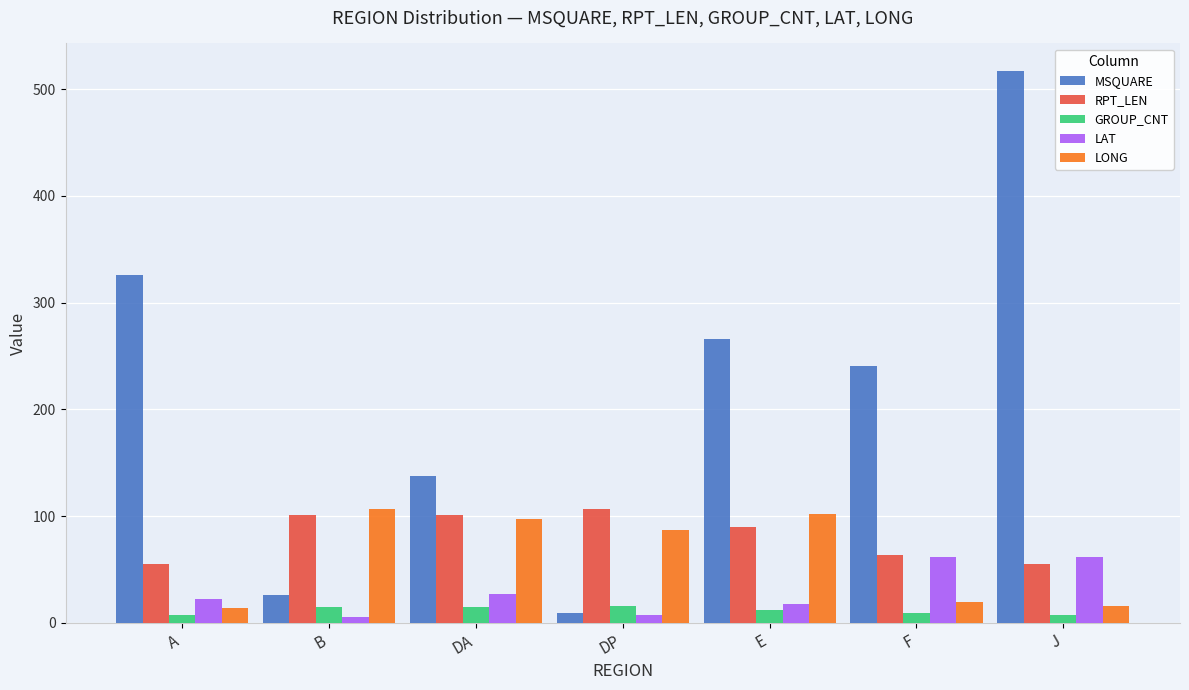

Does the chart contain stacked bars?

No